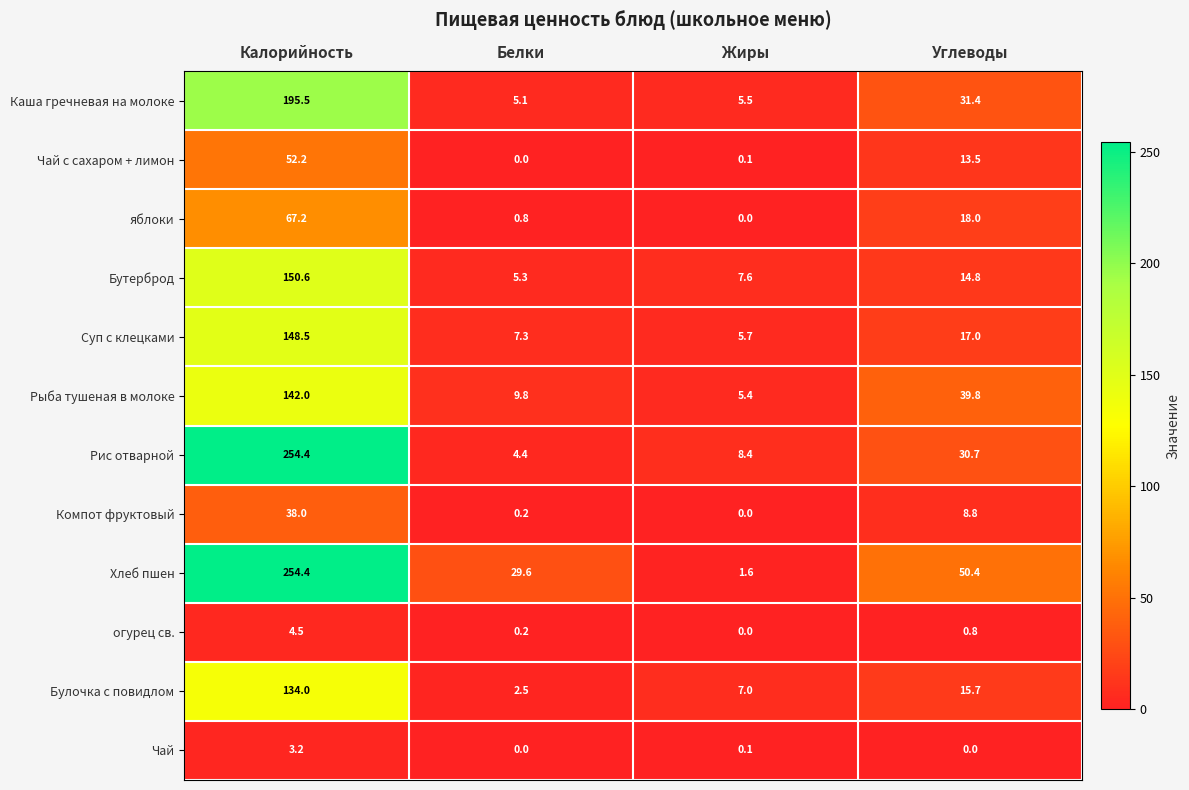

Which series has the largest total across all categories?

Хлеб пшен